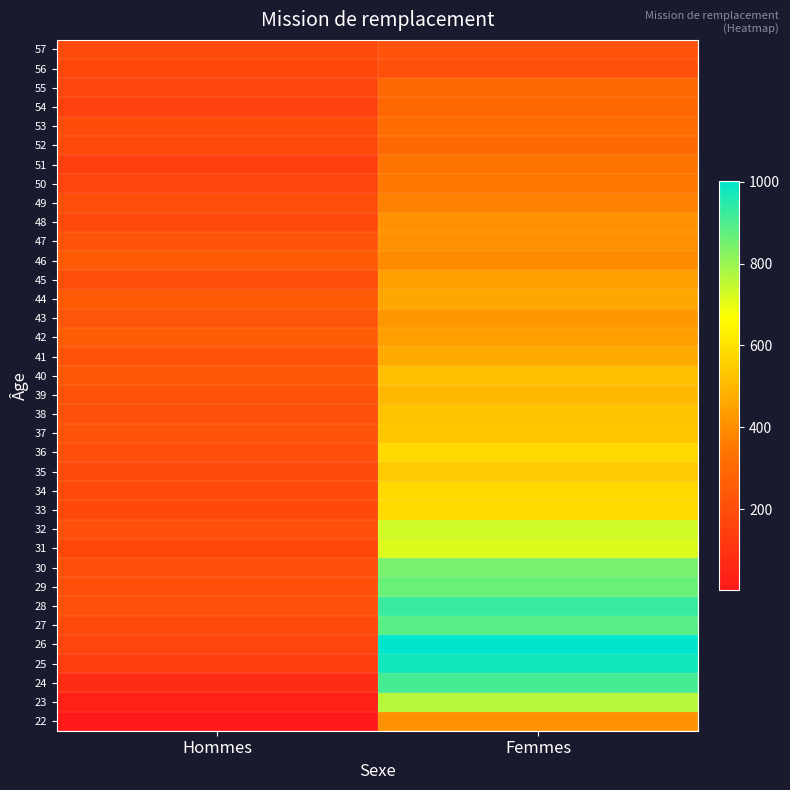

How many distinct data groups are displayed?

36